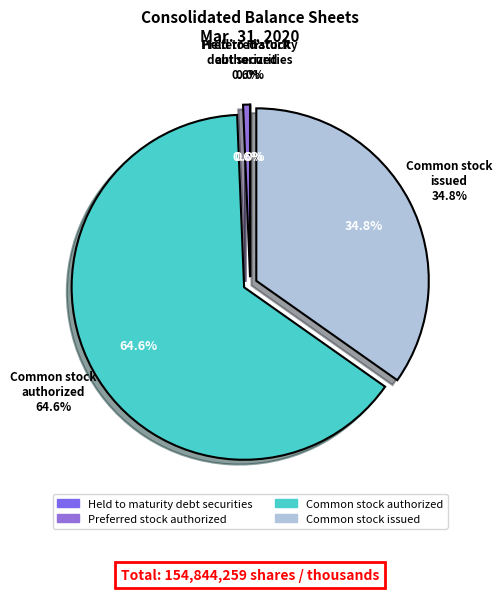

What is the smallest slice in the pie chart?

Held to maturity debt securities